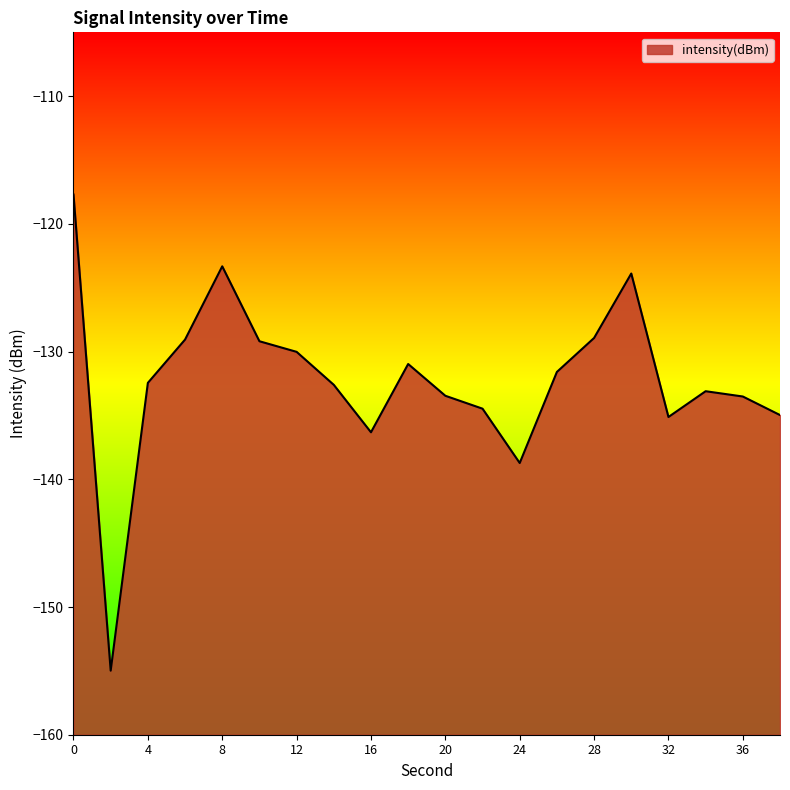

How many data points are less than -132?

11